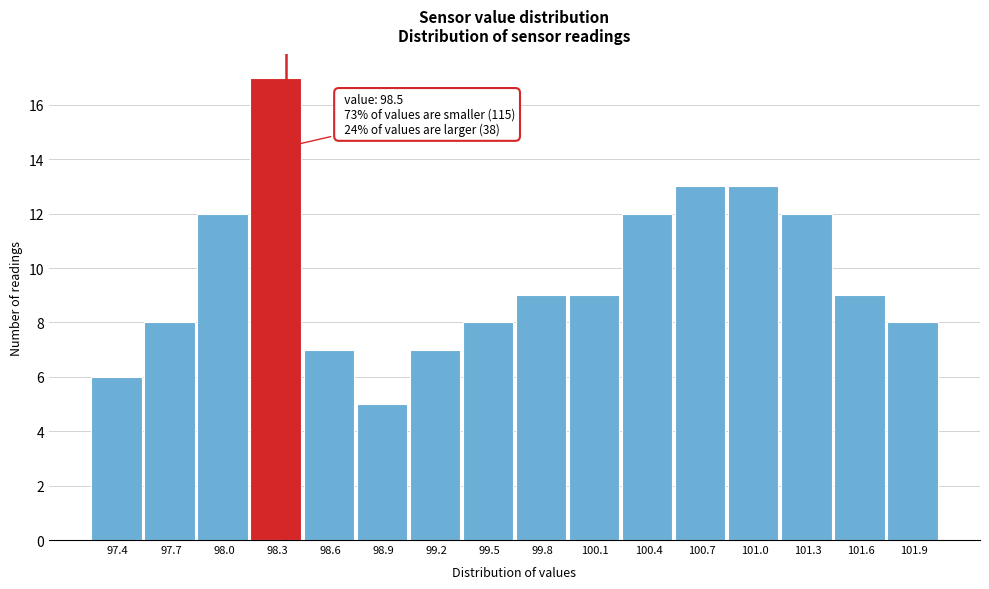

Reading left to right, extract all data points from this chart.

6	8	12	17	7	5	7	8	9	9	12	13	13	12	9	8